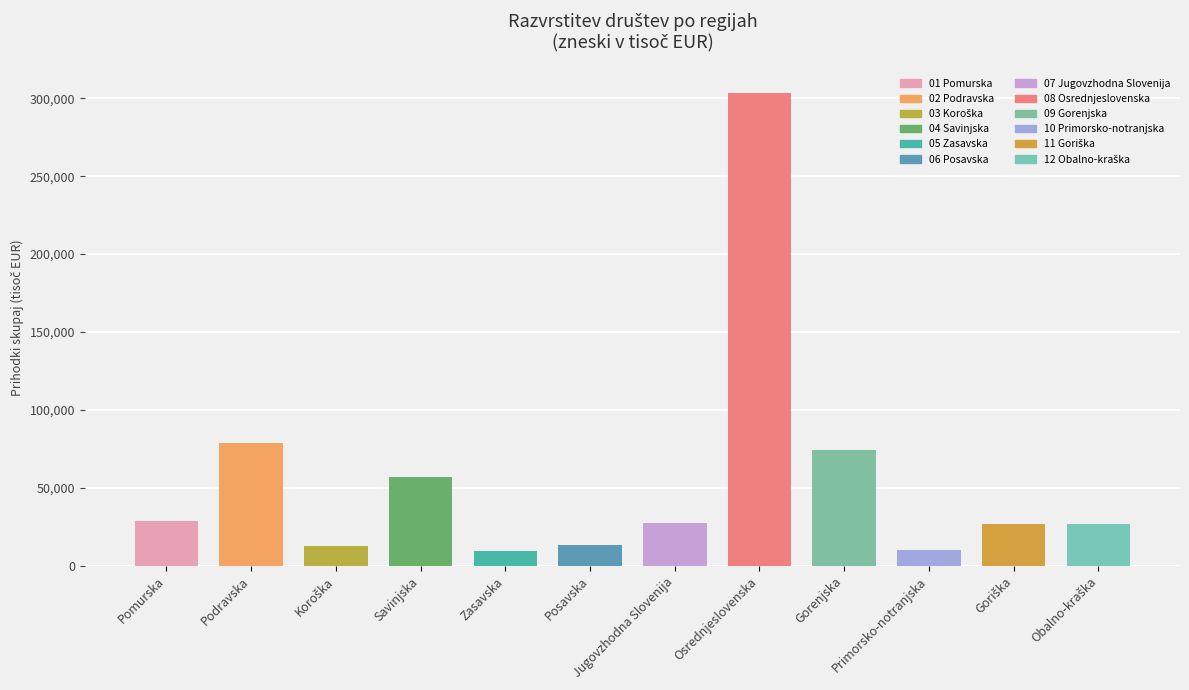

How many data points in Prihodki skupaj (tisoč EUR) are above 27383?

6